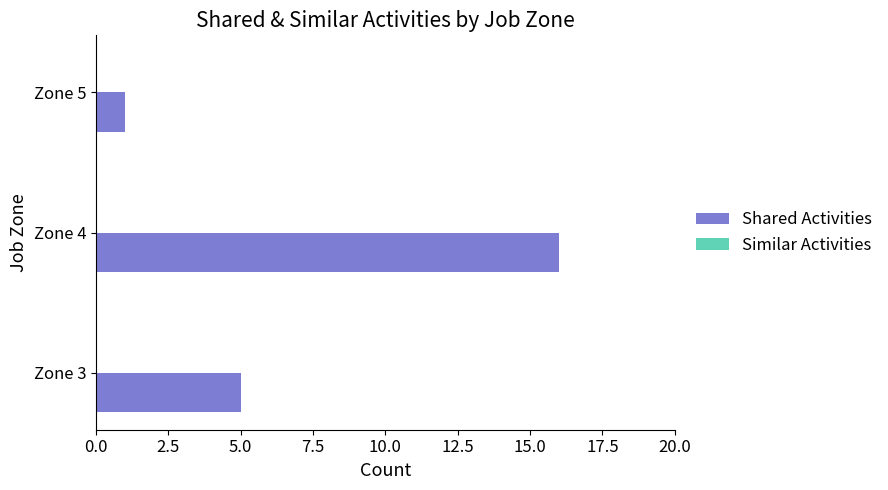

Count the number of categories in the chart.

3